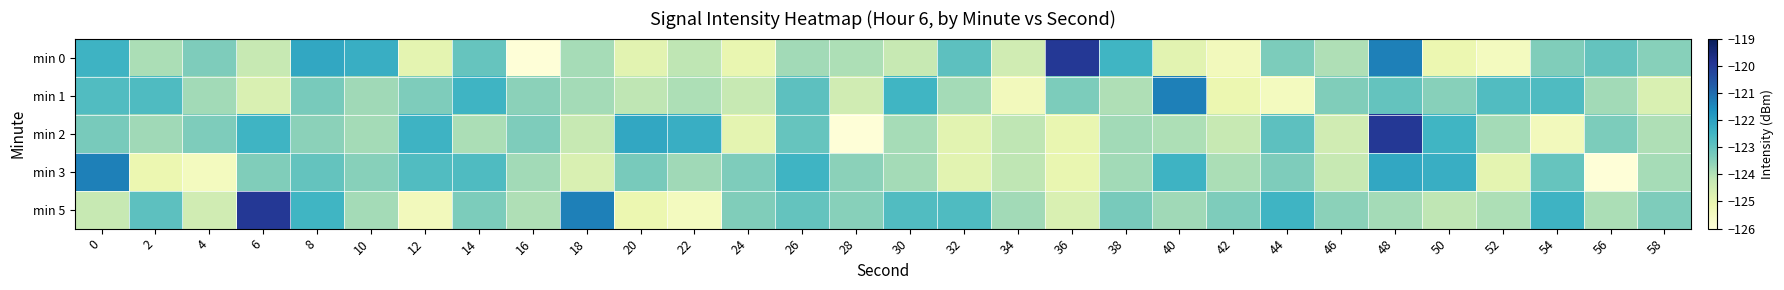

Reading right to left, extract all data points from this chart.

min 0: 58=-123.5	56=-123.0	54=-123.4	52=-125.4	50=-125.1	48=-121.3	46=-124.0	44=-123.3	42=-125.4	40=-124.9	38=-122.5	36=-120.0	34=-124.5	32=-122.9	30=-124.3	28=-123.9	26=-123.8	24=-125.0	22=-124.2	20=-124.9	18=-123.9	16=-126.0	14=-123.0	12=-124.9	10=-122.3	8=-122.2	6=-124.3	4=-123.4	2=-123.9	0=-122.4
min 1: 58=-124.7	56=-123.8	54=-122.7	52=-122.7	50=-123.5	48=-123.0	46=-123.4	44=-125.4	42=-125.1	40=-121.3	38=-124.0	36=-123.3	34=-125.4	32=-123.8	30=-122.5	28=-124.5	26=-122.9	24=-124.3	22=-123.9	20=-124.2	18=-123.8	16=-123.5	14=-122.5	12=-123.4	10=-123.8	8=-123.3	6=-124.7	4=-123.8	2=-122.7	0=-122.7
min 2: 58=-124.0	56=-123.3	54=-125.4	52=-123.8	50=-122.5	48=-120.0	46=-124.5	44=-122.9	42=-124.3	40=-123.9	38=-123.8	36=-125.0	34=-124.2	32=-124.9	30=-123.9	28=-126.0	26=-123.0	24=-124.9	22=-122.3	20=-122.2	18=-124.3	16=-123.4	14=-123.9	12=-122.4	10=-123.8	8=-123.5	6=-122.5	4=-123.4	2=-123.8	0=-123.3
min 3: 58=-123.9	56=-126.0	54=-123.0	52=-124.9	50=-122.3	48=-122.2	46=-124.3	44=-123.4	42=-123.9	40=-122.4	38=-123.8	36=-125.0	34=-124.2	32=-124.9	30=-123.8	28=-123.5	26=-122.5	24=-123.4	22=-123.8	20=-123.3	18=-124.7	16=-123.8	14=-122.7	12=-122.7	10=-123.5	8=-123.0	6=-123.4	4=-125.4	2=-125.1	0=-121.3
min 5: 58=-123.4	56=-123.9	54=-122.4	52=-123.9	50=-124.2	48=-123.8	46=-123.5	44=-122.5	42=-123.4	40=-123.8	38=-123.3	36=-124.7	34=-123.8	32=-122.7	30=-122.7	28=-123.5	26=-123.0	24=-123.4	22=-125.4	20=-125.1	18=-121.3	16=-124.0	14=-123.3	12=-125.4	10=-123.8	8=-122.5	6=-120.0	4=-124.5	2=-122.9	0=-124.3